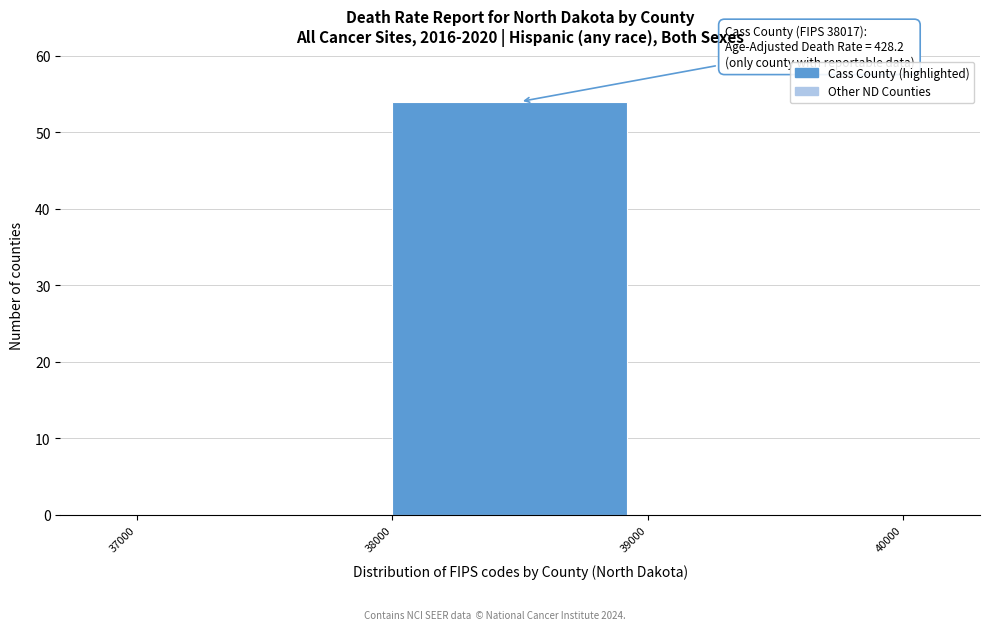

Over which range of the x-axis is the bar tallest?

38000 to 39000